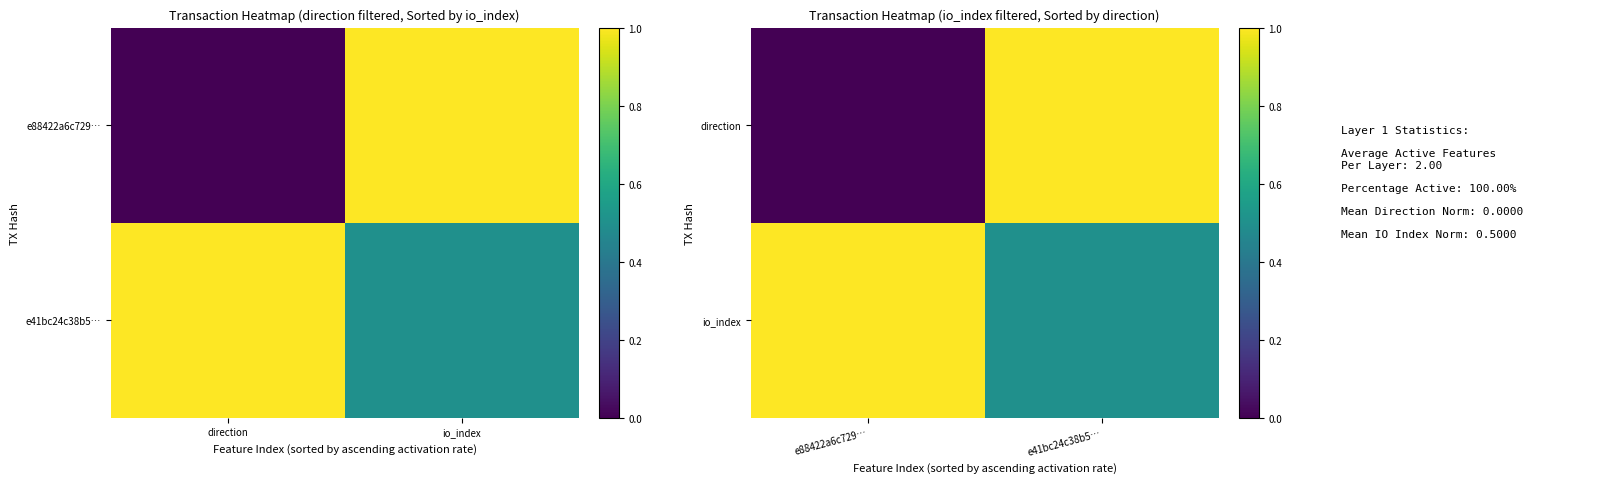

Where is direction nearest to the value 0?

e88422a6c729…